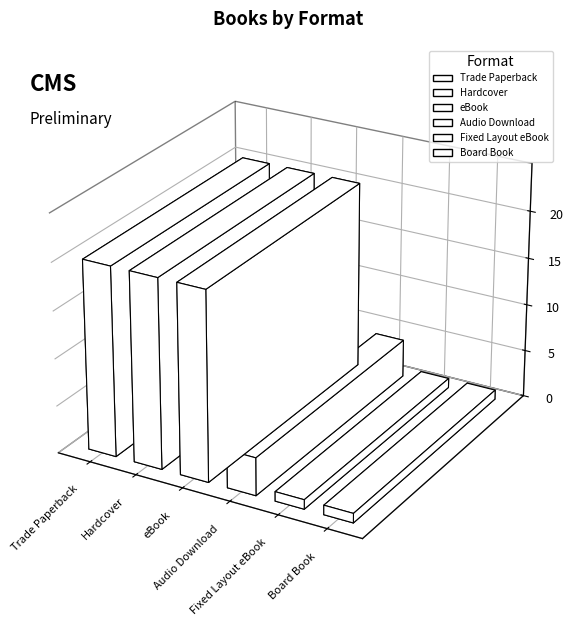

What is the difference between the maximum and minimum values?

19